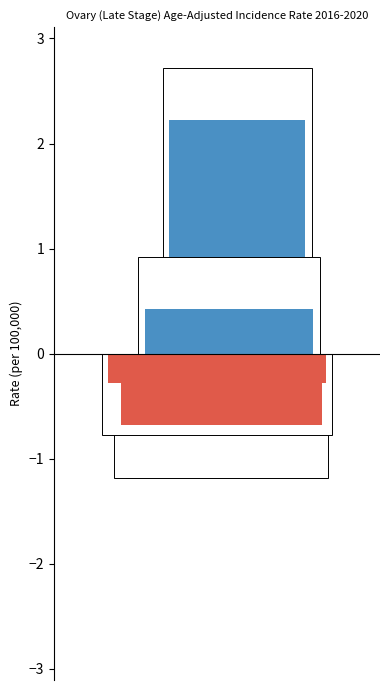

True or false: the data shows 3.6 at Williamson County.

False